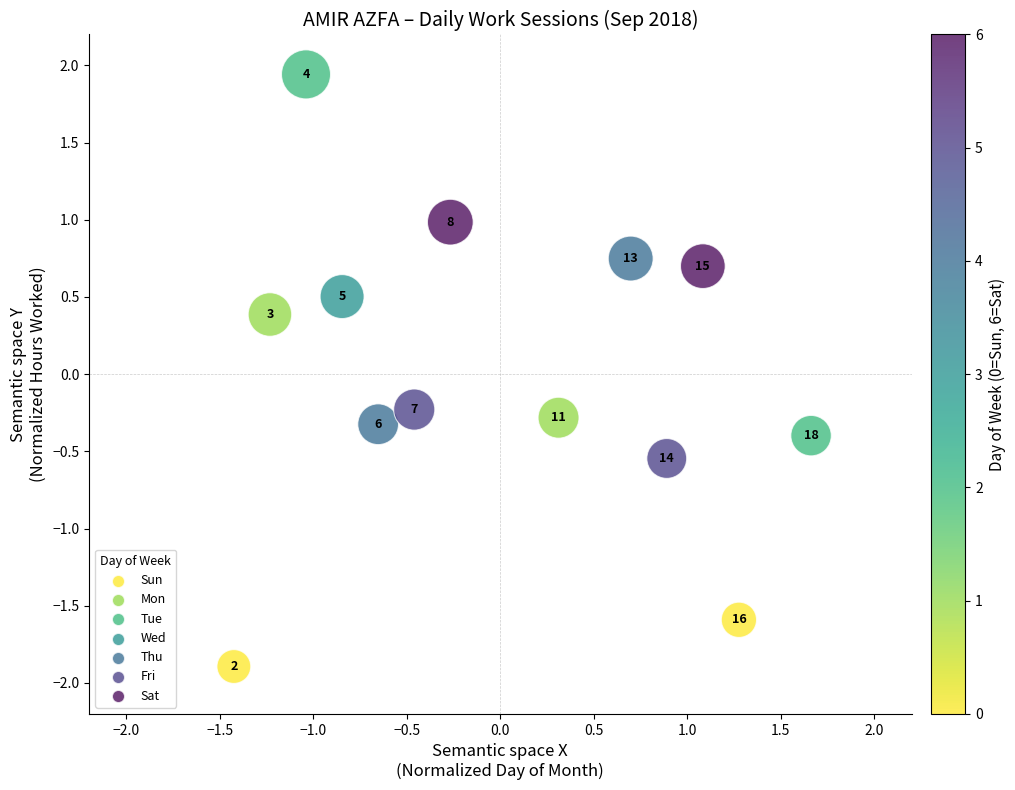

What is the range of X values (max minus min)?

3.1